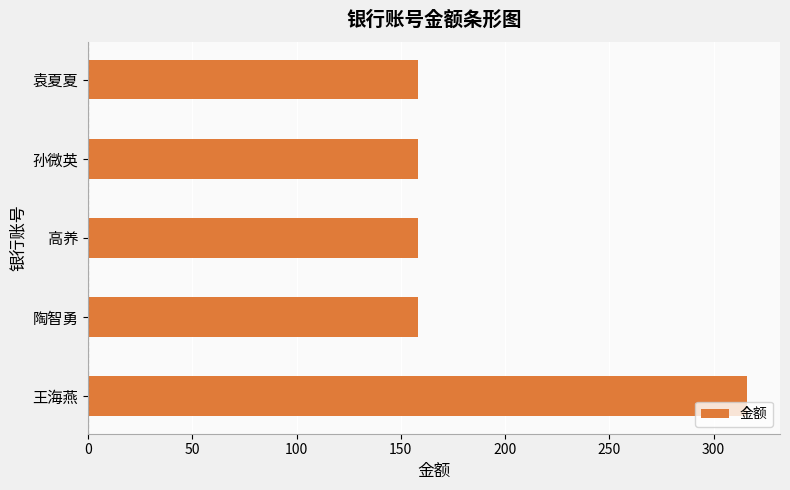

What is the approximate value at 王海燕?

316